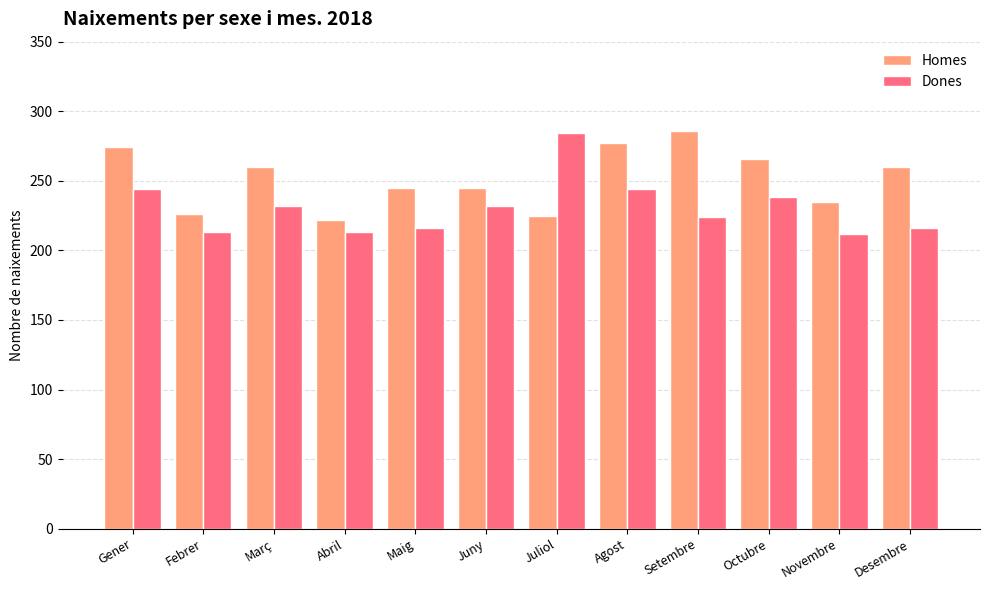

The value of Homes at Juny is 245. True or false?

True